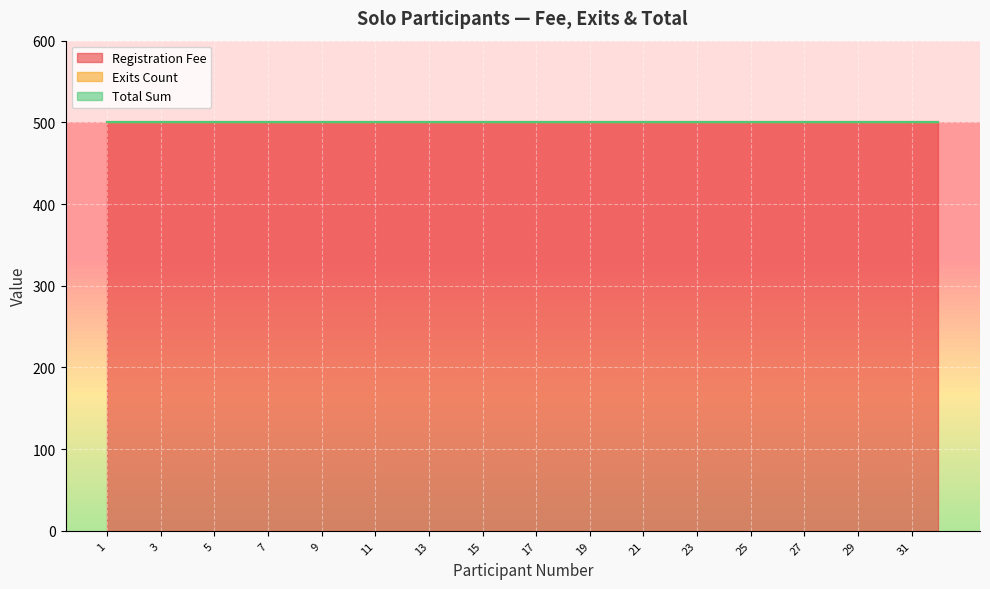

How many lines are shown in the chart?

3